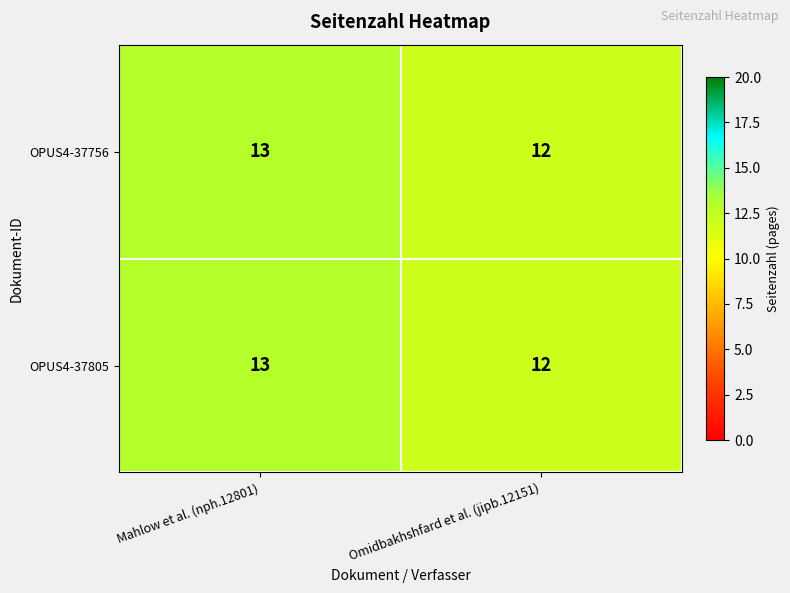

Reading left to right, list all the values displayed in this chart.

OPUS4-37756: 13	12
OPUS4-37805: 13	12